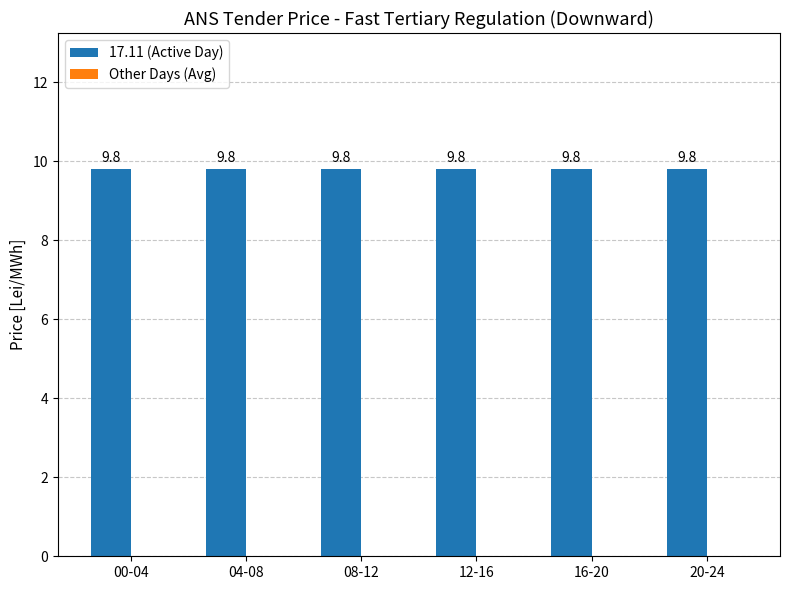

What is the value of the 17.11 (Active Day) bar at the 1st from the left?

9.8